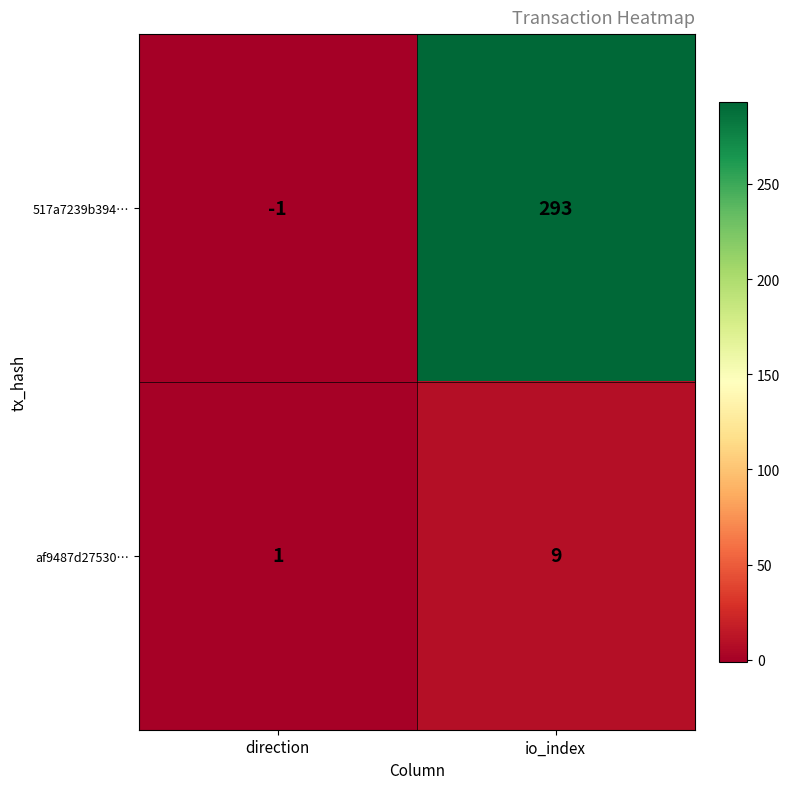

What is the sum of all 517a7239b394… values?

292